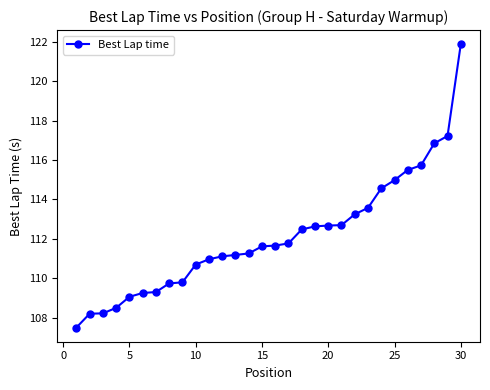

What is the value of the 25th point from the left?

115.0